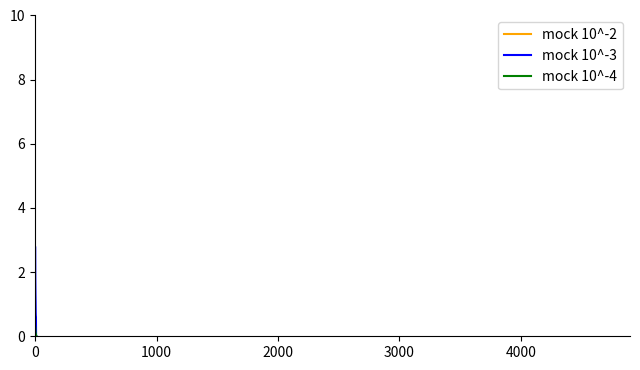

What is the maximum value for mock 10^-3?

2.8